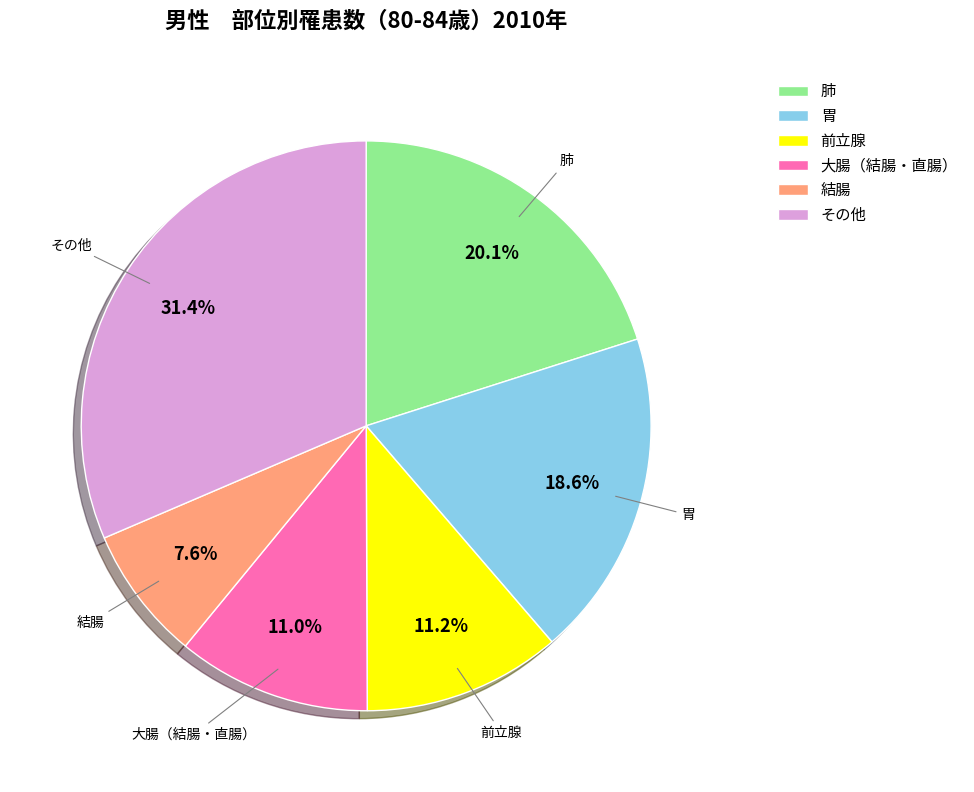

How many segments does this pie chart have?

6